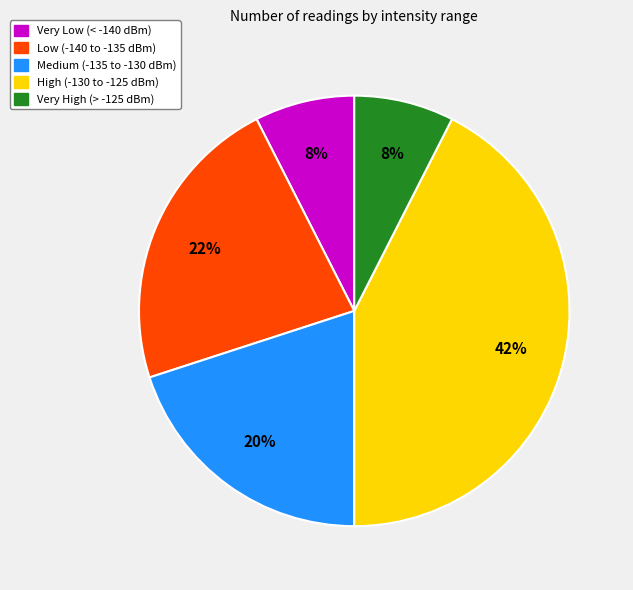

True or false: Medium (-135 to -130 dBm) accounts for 11% of the total.

False